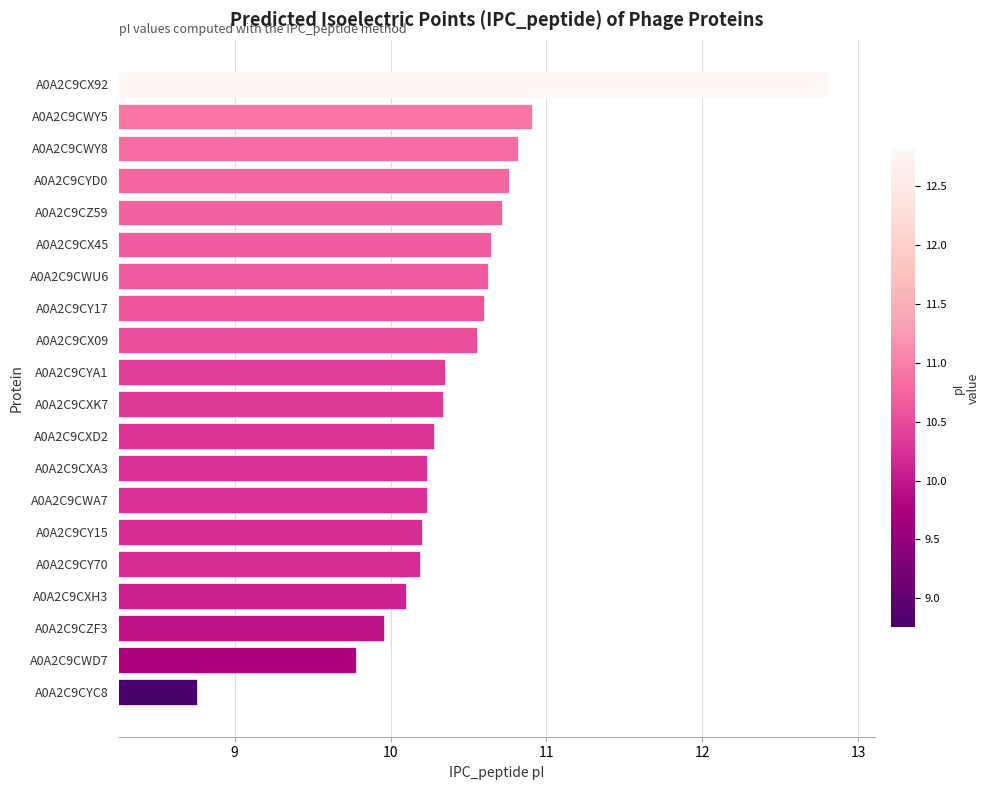

Which label corresponds to the smallest value in the chart?

A0A2C9CYC8